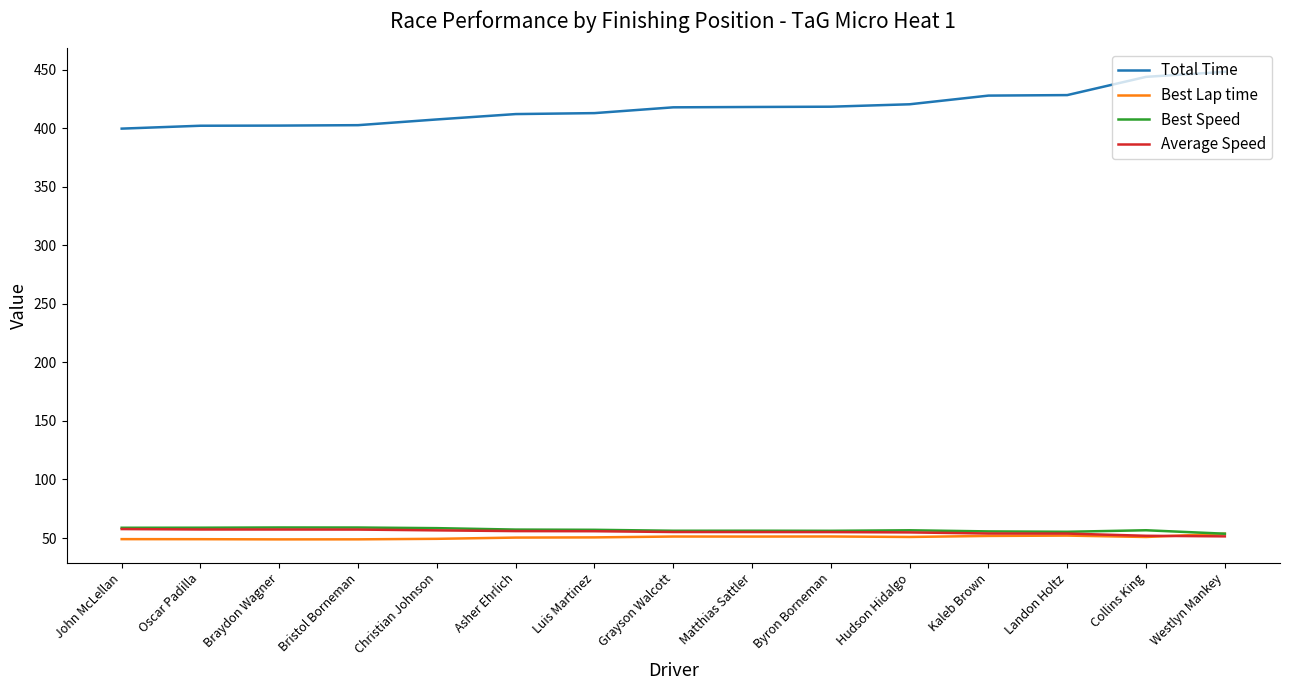

True or false: Best Lap time and Total Time cross at least once.

False